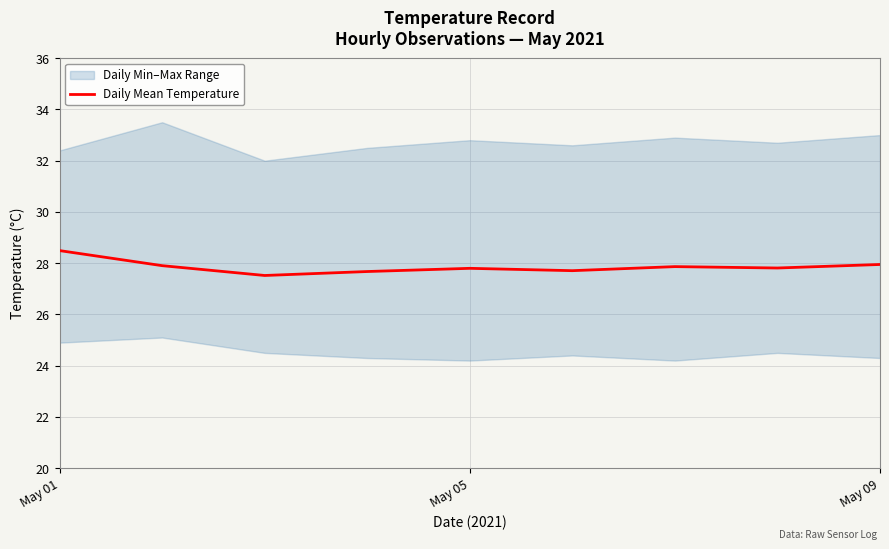

Is this an area chart (filled region under the line)?

No